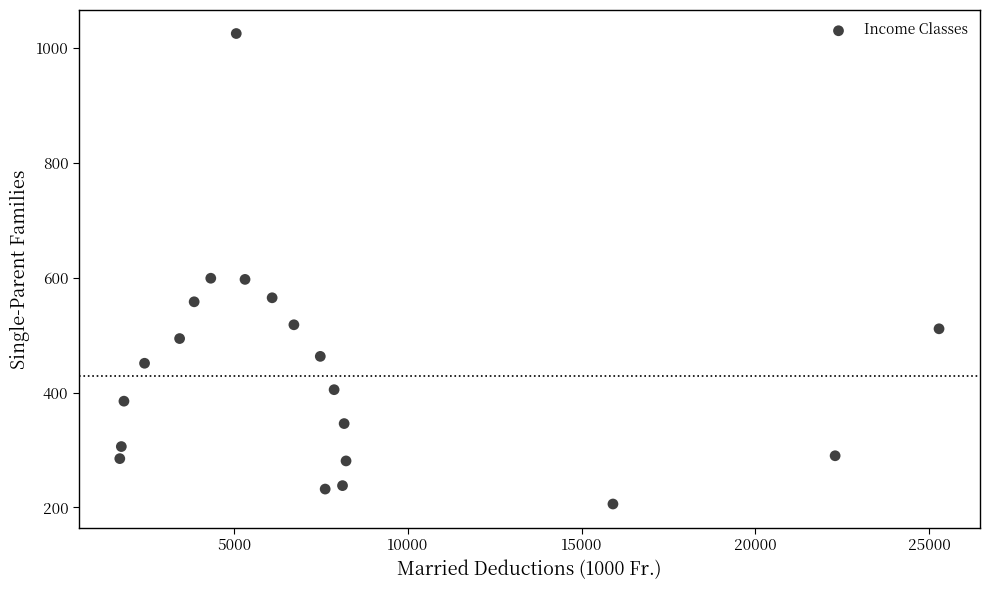

What is the range of Y values (max minus min)?

819